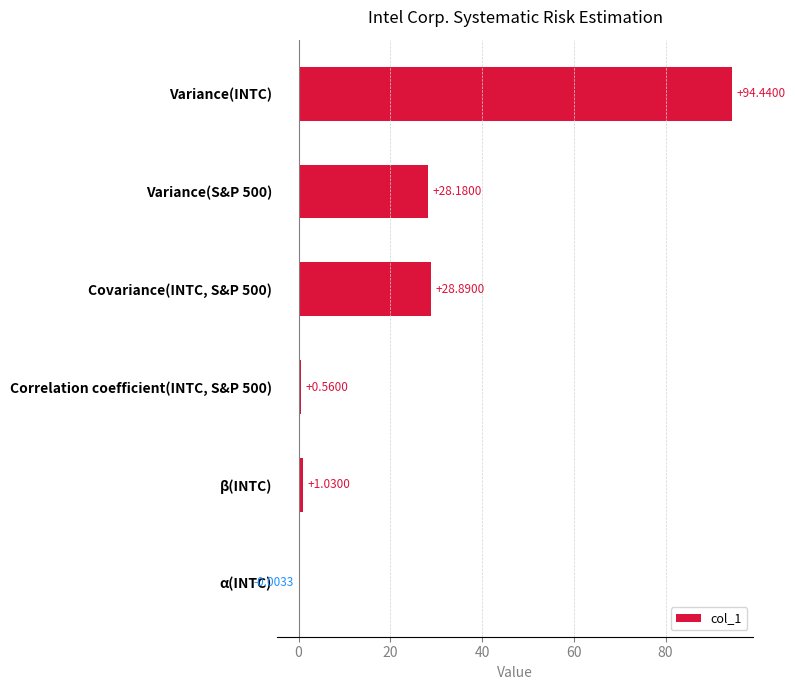

Which category has the highest value across all series?

Variance(INTC)